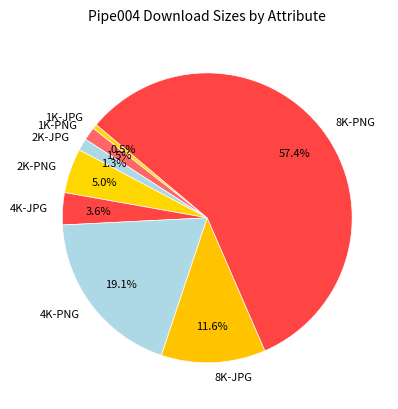

Count the number of slices in the pie.

8